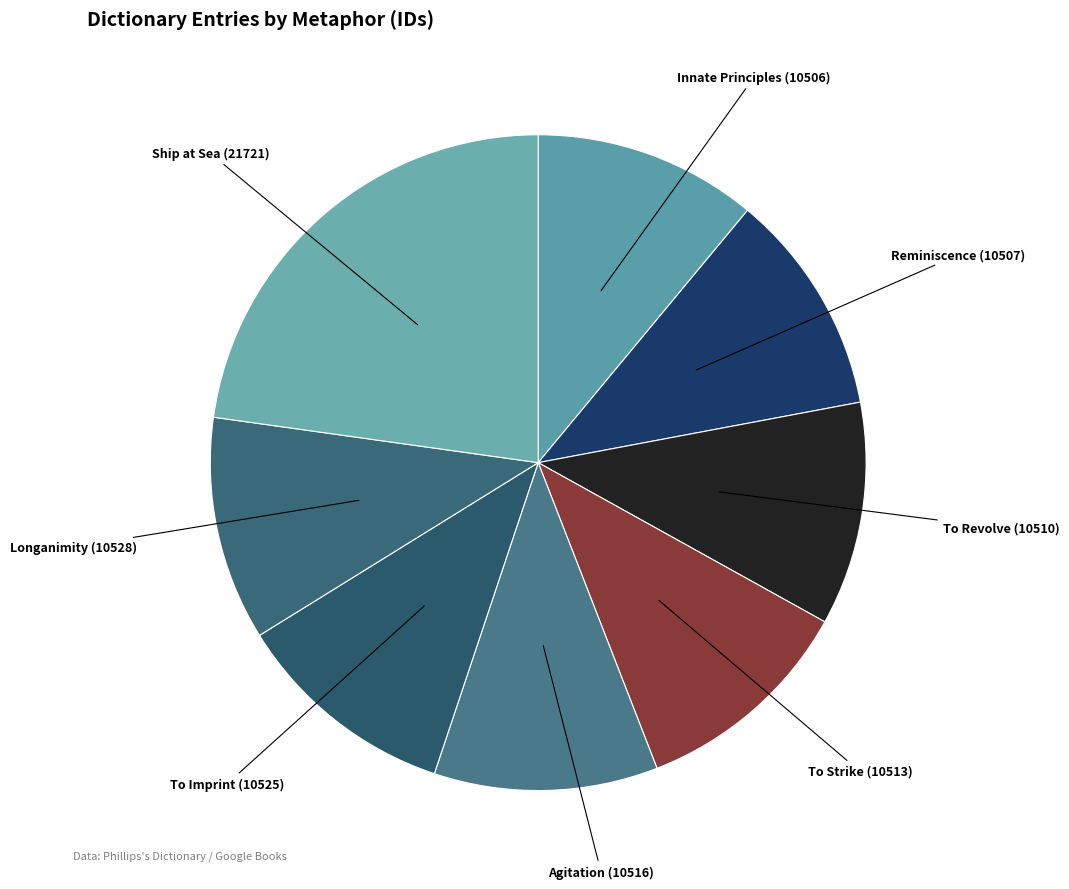

Which slice is the largest?

Ship at Sea